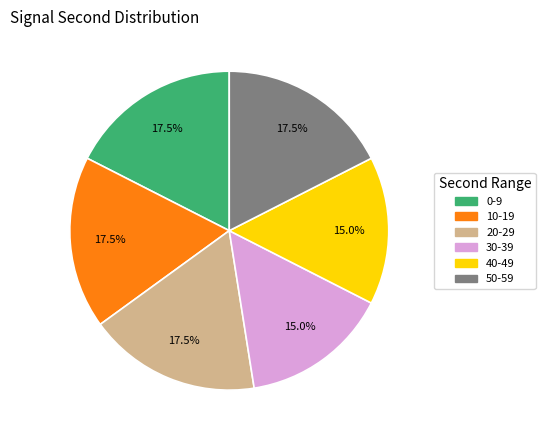

Is 10-19 the majority of the pie?

No